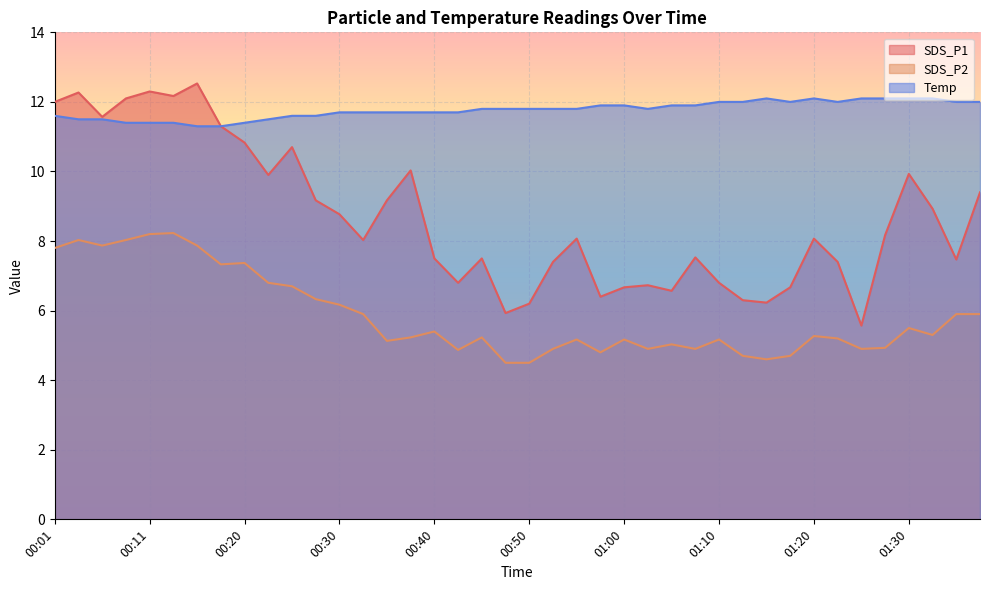

What is the greatest value displayed?

12.5